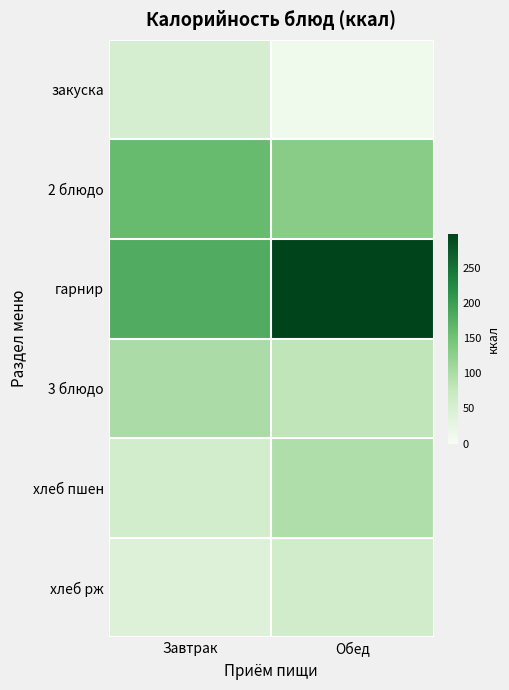

Reading left to right, list all the values displayed in this chart.

закуска: Завтрак=51.4	Обед=12.8
2 блюдо: Завтрак=160.1	Обед=131.7
гарнир: Завтрак=181.2	Обед=298.6
3 блюдо: Завтрак=99.9	Обед=81.0
хлеб пшен: Завтрак=57.2	Обед=95.3
хлеб рж: Завтрак=40.2	Обед=60.3